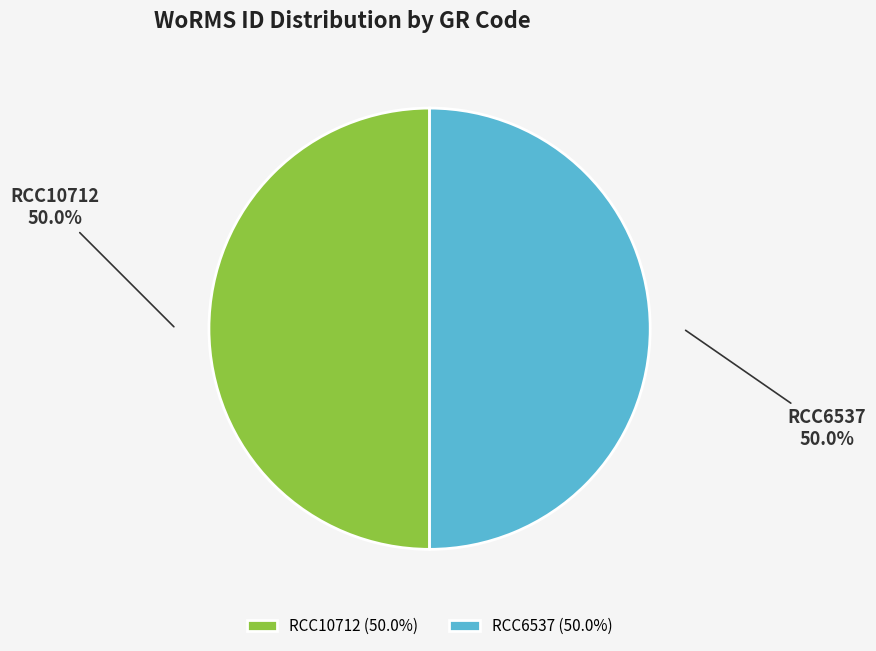

What percentage is NOT represented by RCC6537?

50.0%